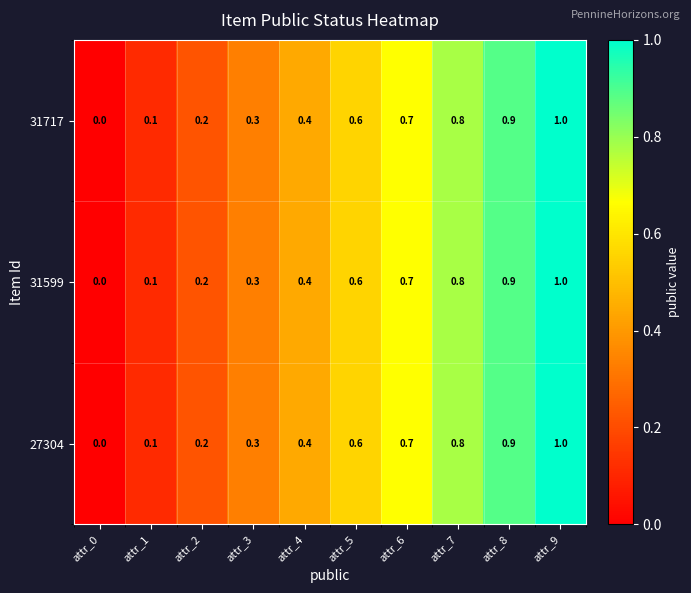

What is the sum of the 27304 values at attr_6 and attr_9?

1.7